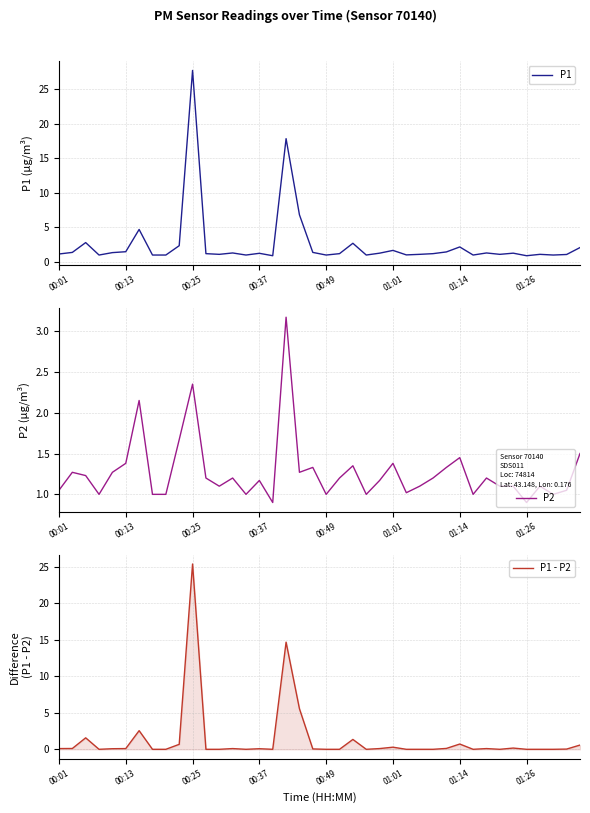

What are all the series names shown in the legend?

P1, P2, P1 - P2